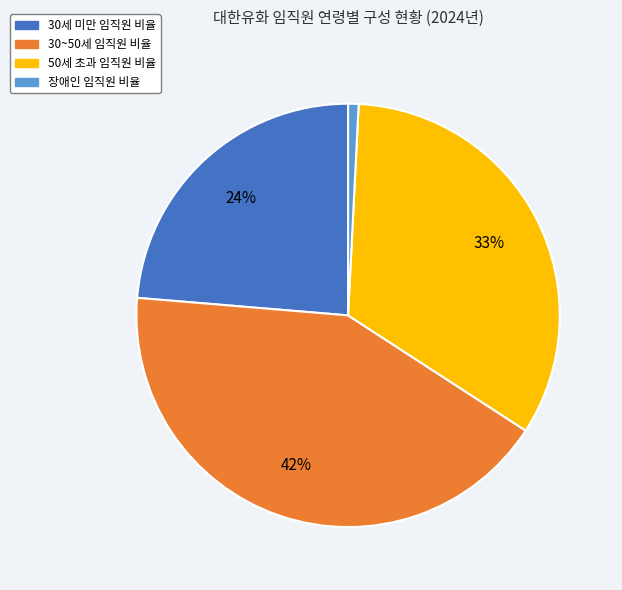

Is there a majority slice in this chart?

No